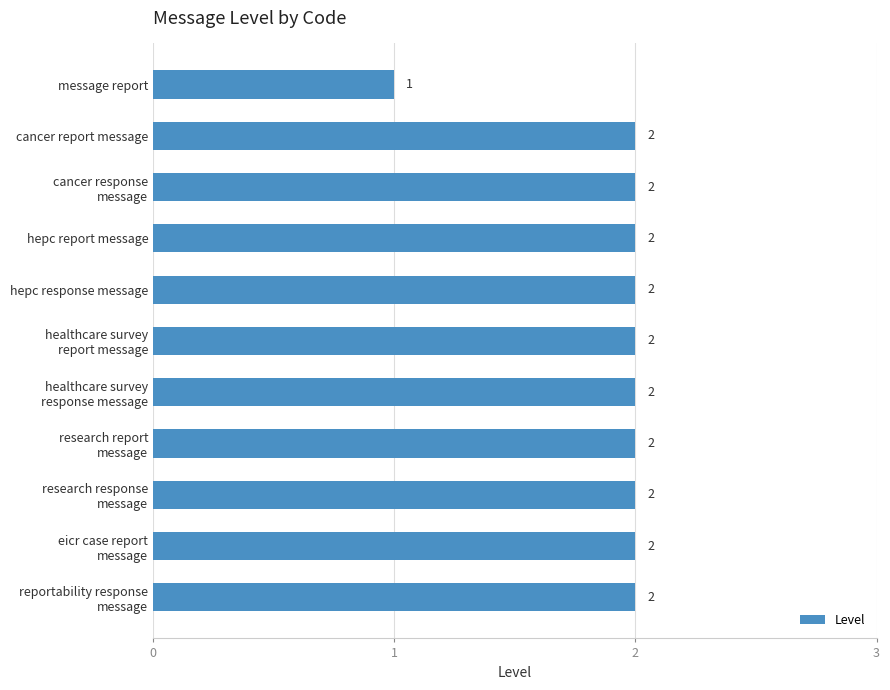

Reading top to bottom, transcribe all the data shown in this chart.

1	2	2	2	2	2	2	2	2	2	2